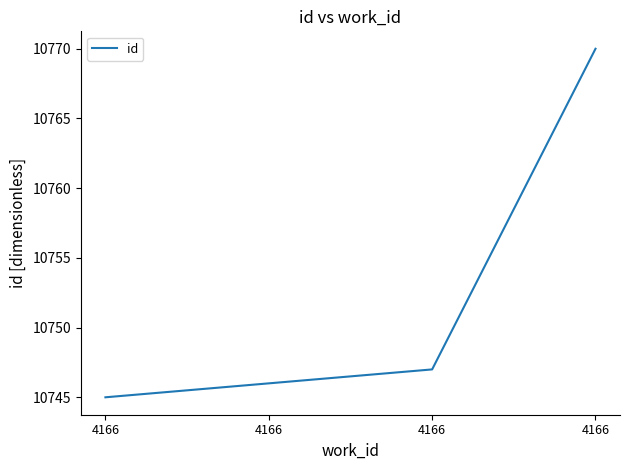

Is it true that the value at 4166 is 6707?

False